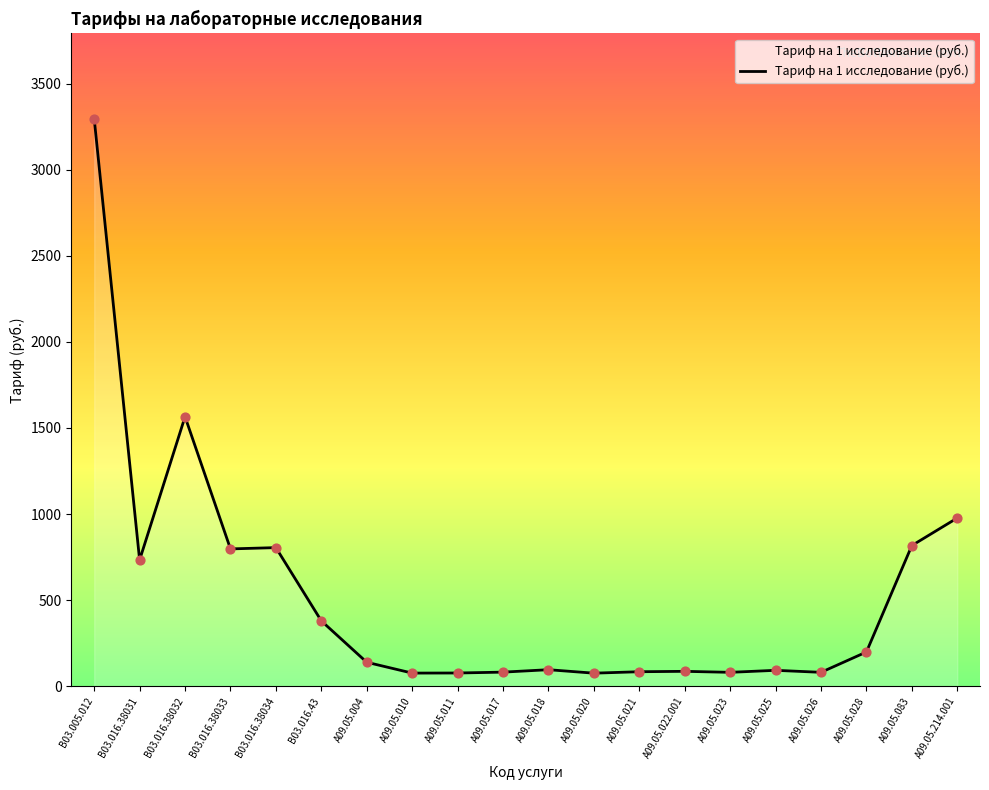

What is the ratio of the value at A09.05.004 to the value at B03.016.38031?

0.2